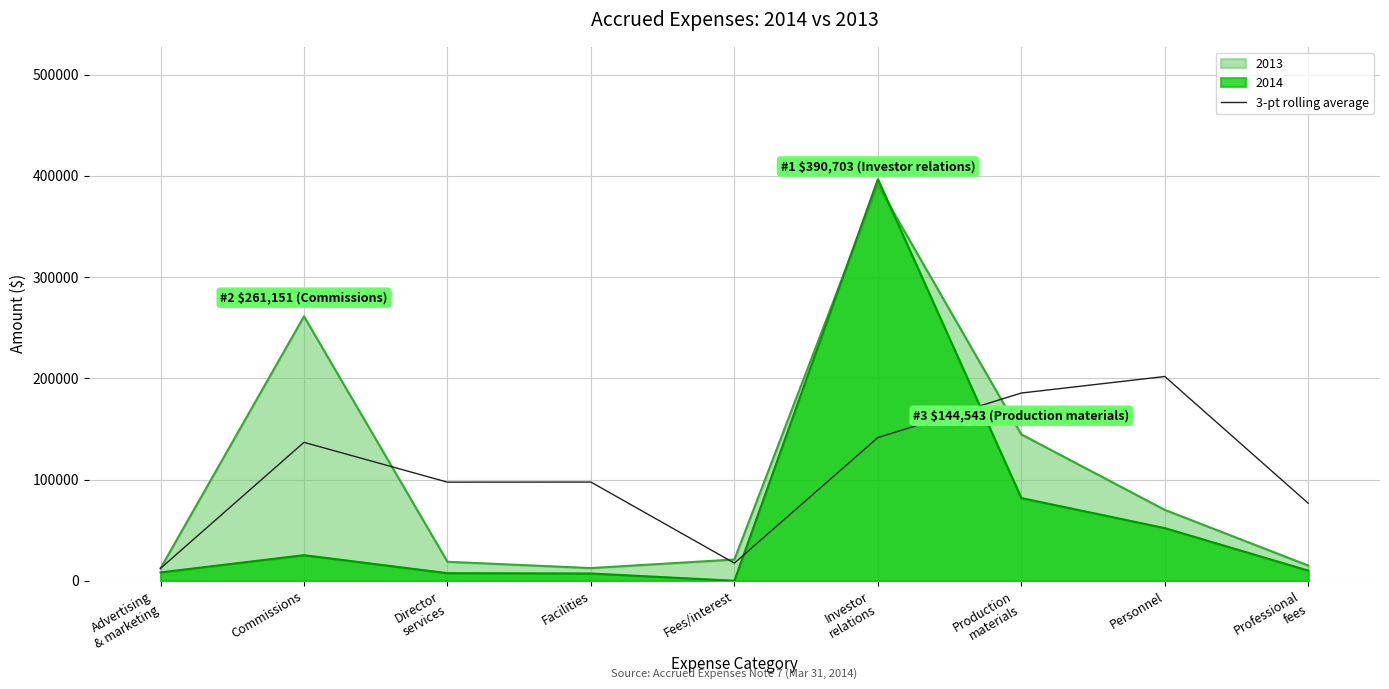

What is the average value?

107373.4